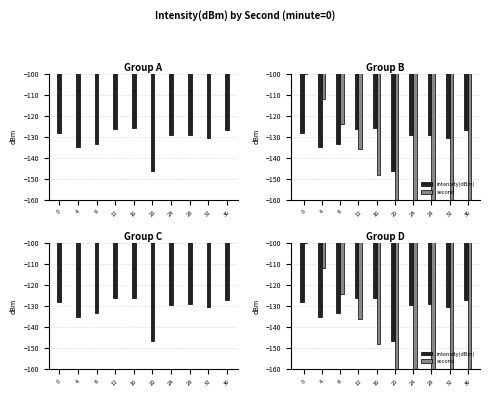

Rank the series by their maximum value, from highest to lowest.

second, intensity(dBm)